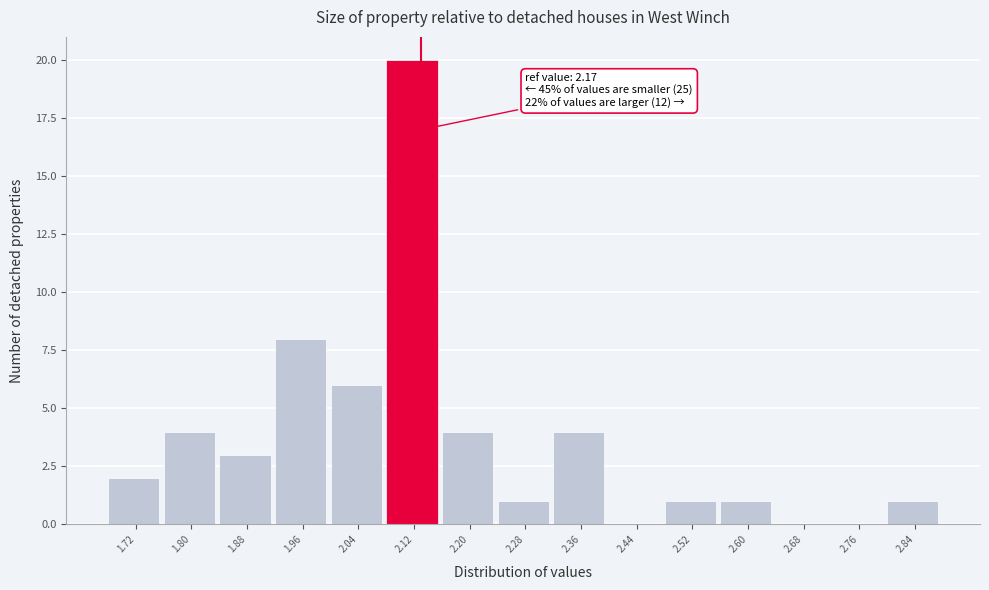

Reading left to right, list all the values displayed in this chart.

1.72=2	1.80=4	1.88=3	1.96=8	2.04=6	2.12=20	2.20=4	2.28=1	2.36=4	2.44=0	2.52=1	2.60=1	2.68=0	2.76=0	2.84=1